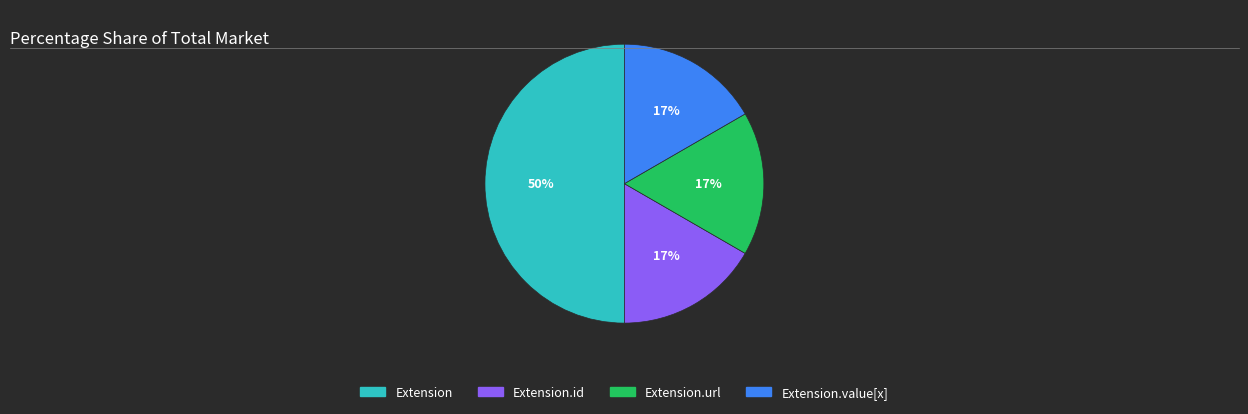

To the nearest percent, what is the average slice percentage?

25%